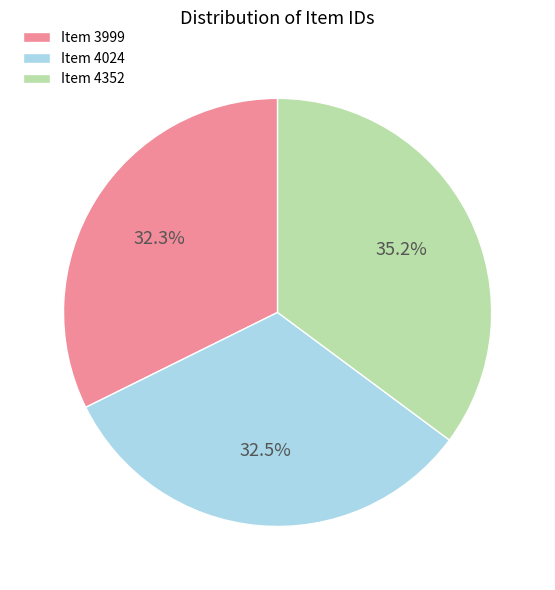

To the nearest percent, what is the difference between the largest and smallest slice percentages?

3%